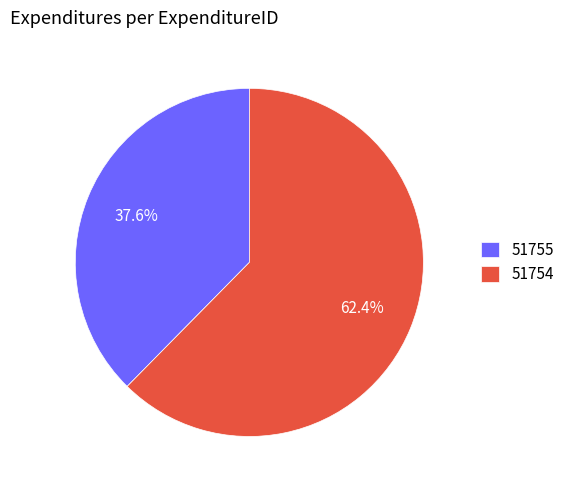

Does any single category account for the majority?

Yes